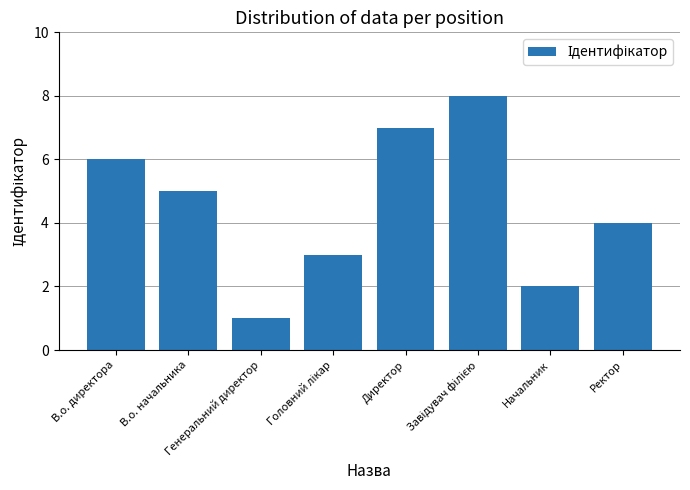

What is the value of the 3rd bar from the left?

1